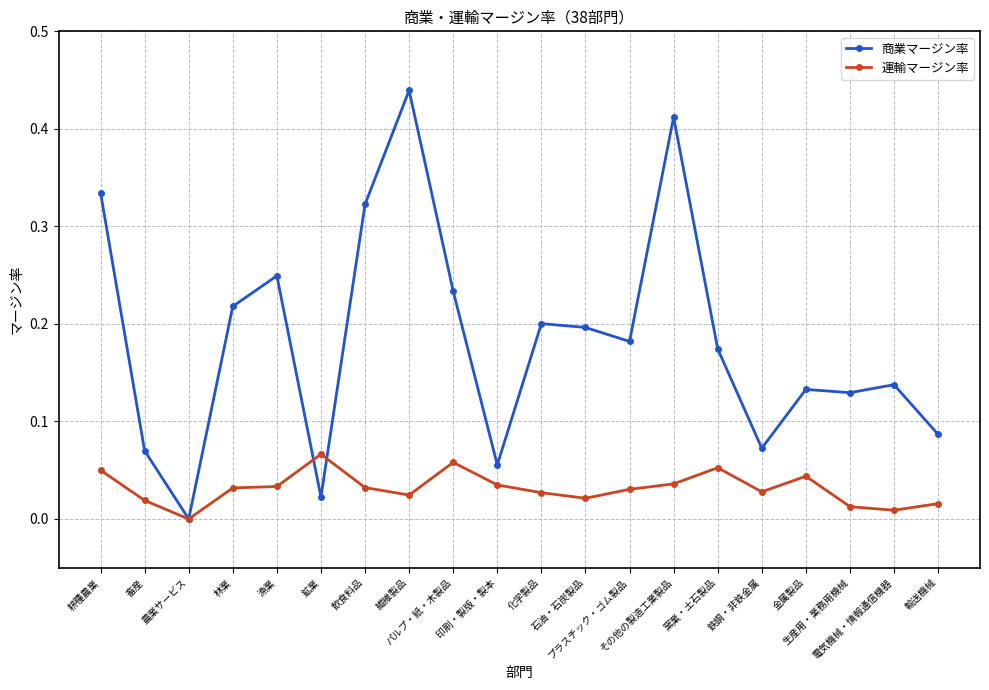

Rank the series by their maximum value, from lowest to highest.

運輸マージン率, 商業マージン率